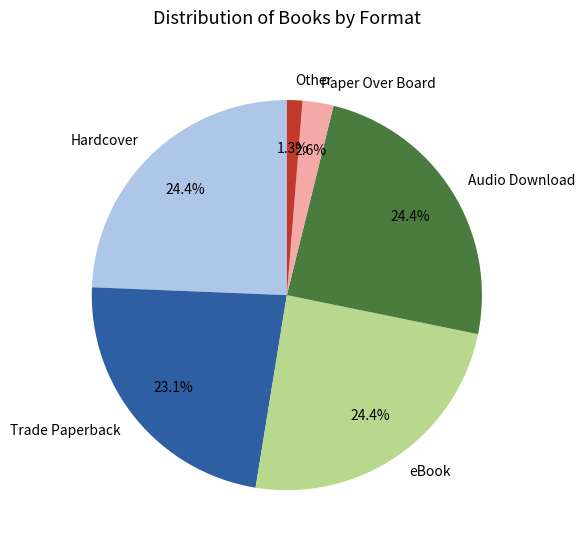

How many segments does this pie chart have?

6